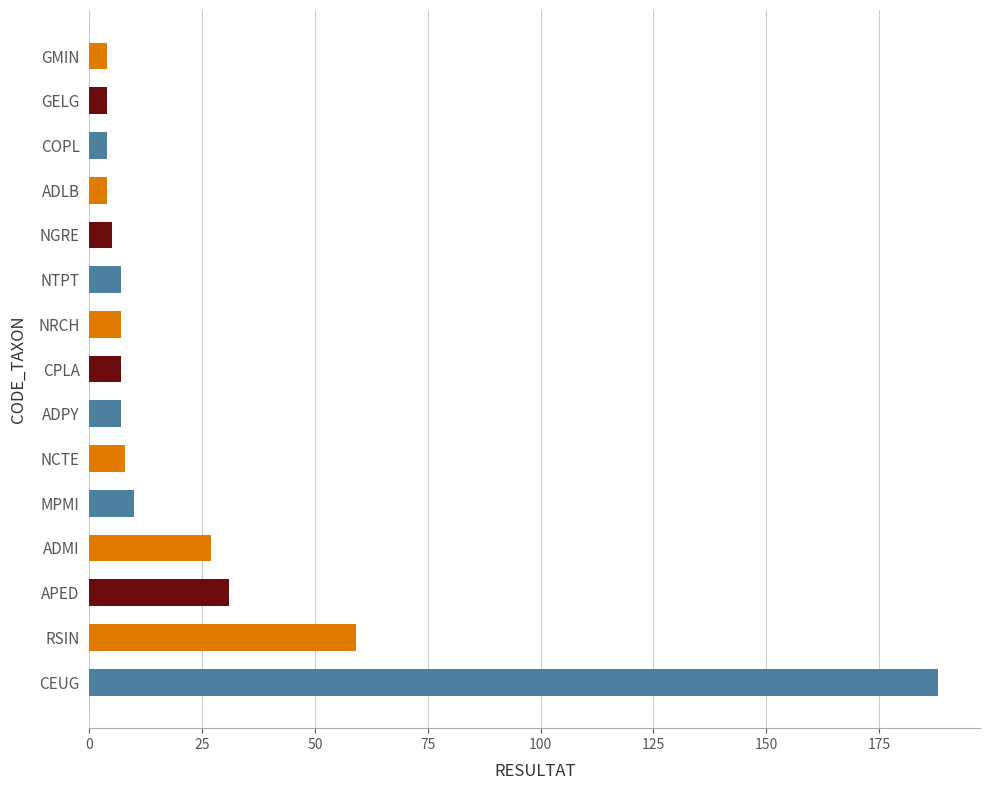

What is the greatest value displayed?

188